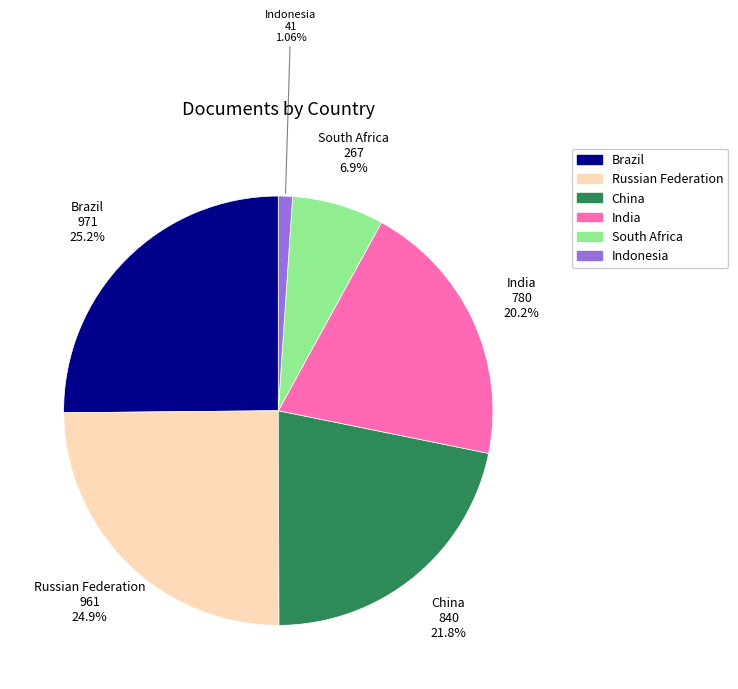

Does any single category account for the majority?

No